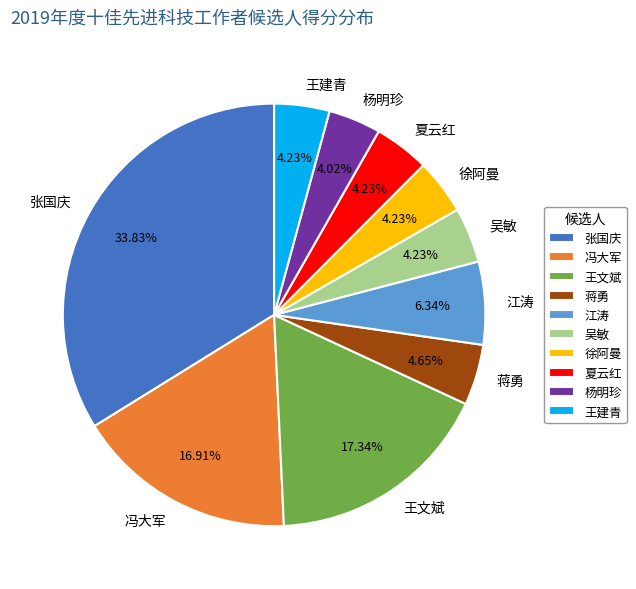

Do 夏云红 and 王文斌 together represent more than half of the pie?

No